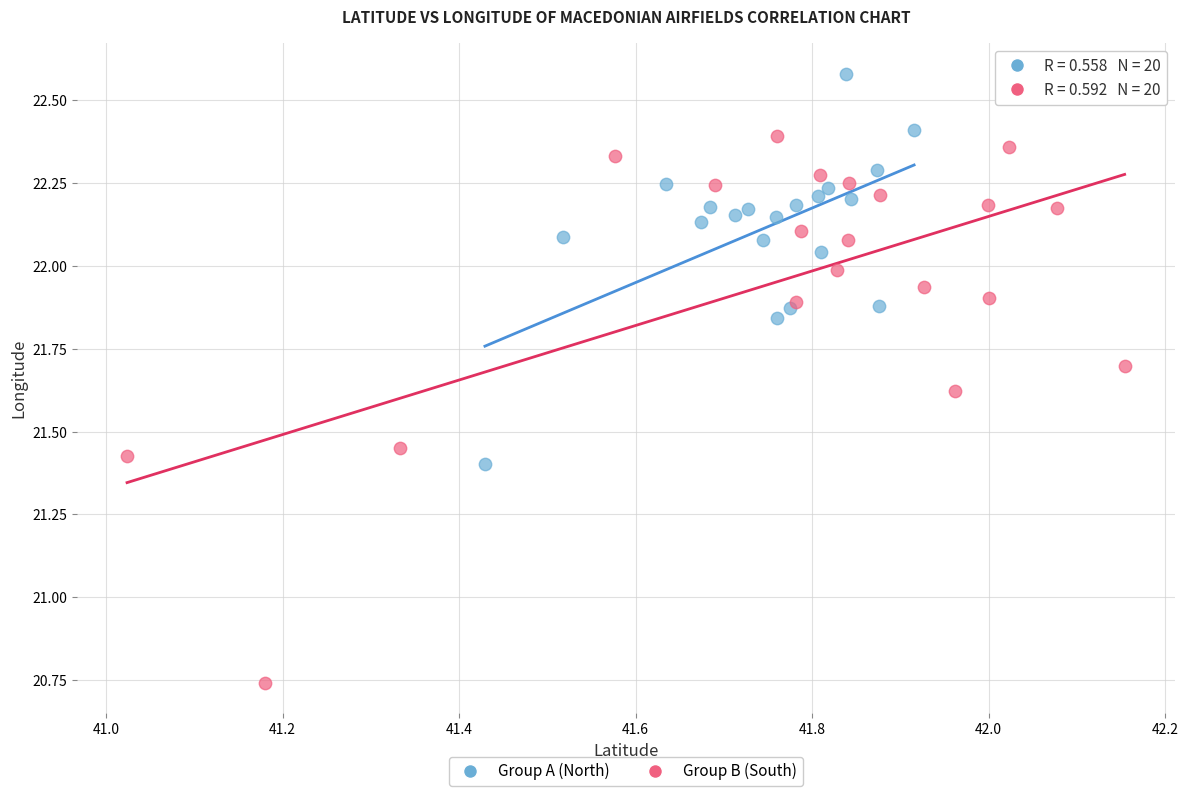

Which series contains the highest Y value?

Group A (North)